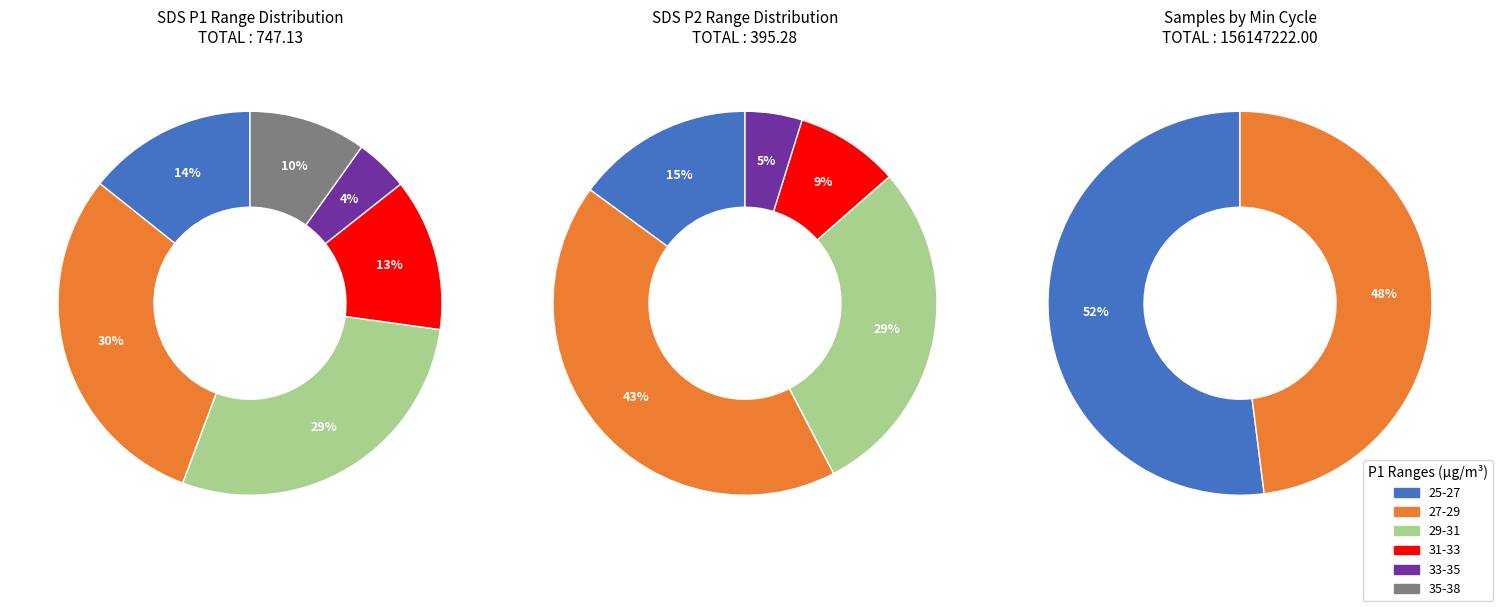

Is it true that 18 is 19% of the pie?

False